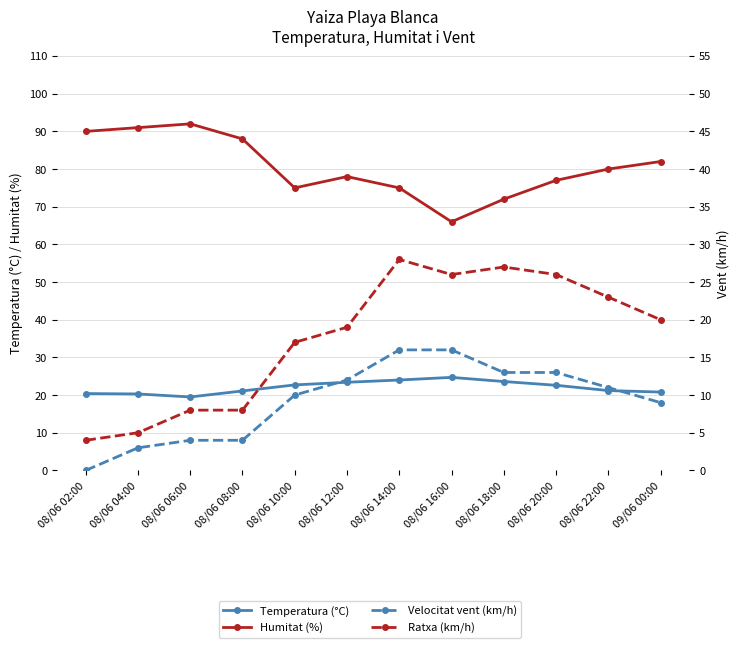

What is the label of the 12th point from the left?

09/06 00:00